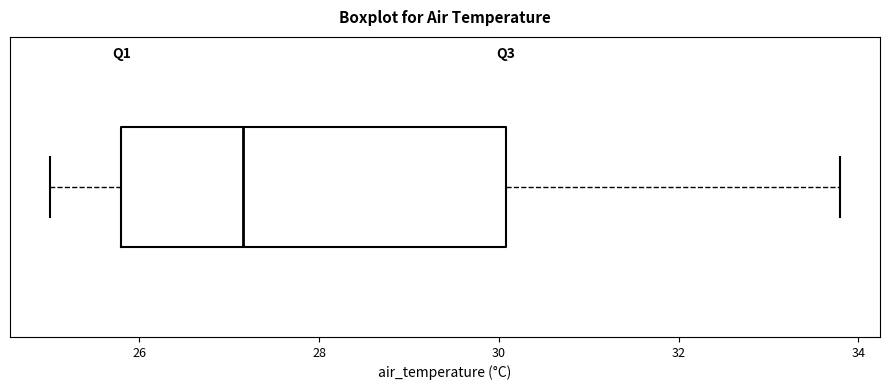

Read this box plot against the x-axis: the position of the median line, the range covered by the box, and the ends of both whiskers. The values are not printed on the chart, so give them approximately, as read against the axis.

median 27.2, box 25.8 to 30.0, whiskers 25.0 to 33.8